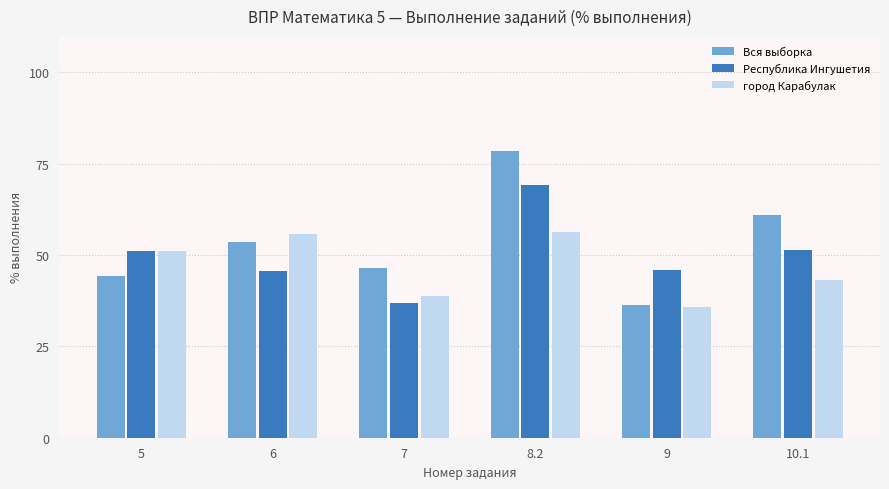

At 10.1, list the series in order from smallest to largest.

город Карабулак, Республика Ингушетия, Вся выборка